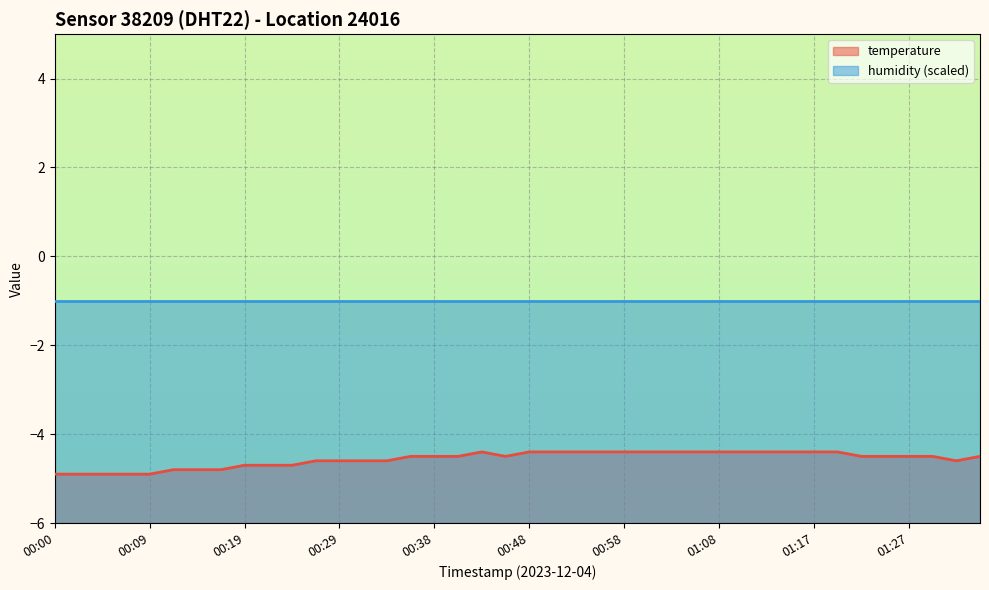

What is the difference between the maximum and minimum values?

0.5